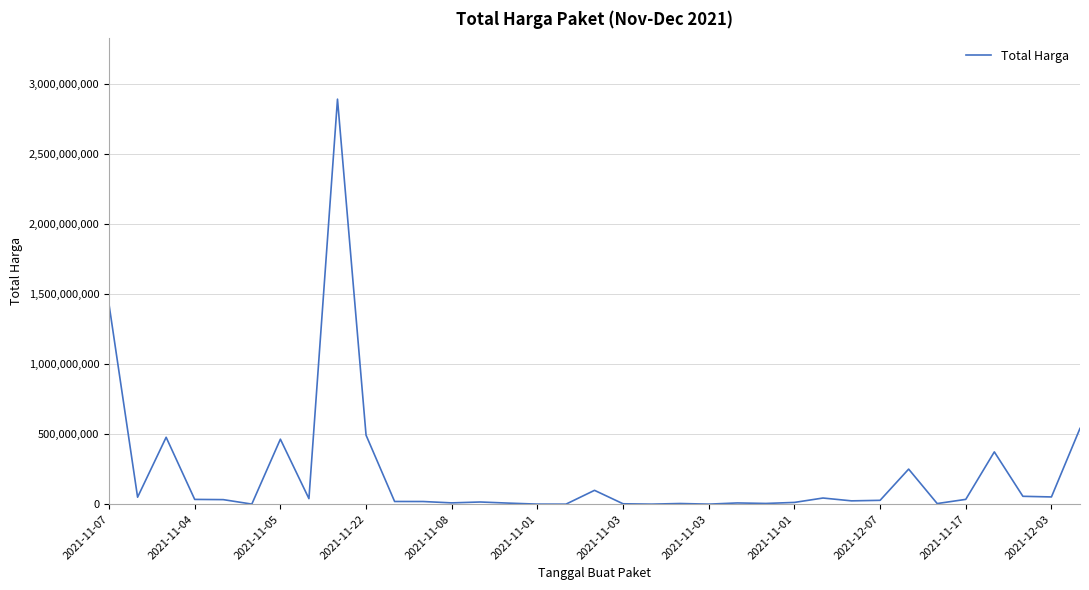

What is the greatest value displayed?

2892122000